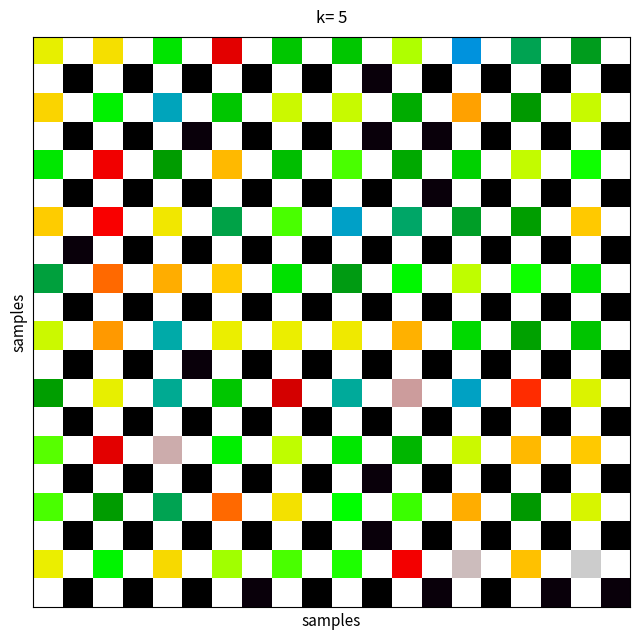

What is the greatest value displayed?

1086.4